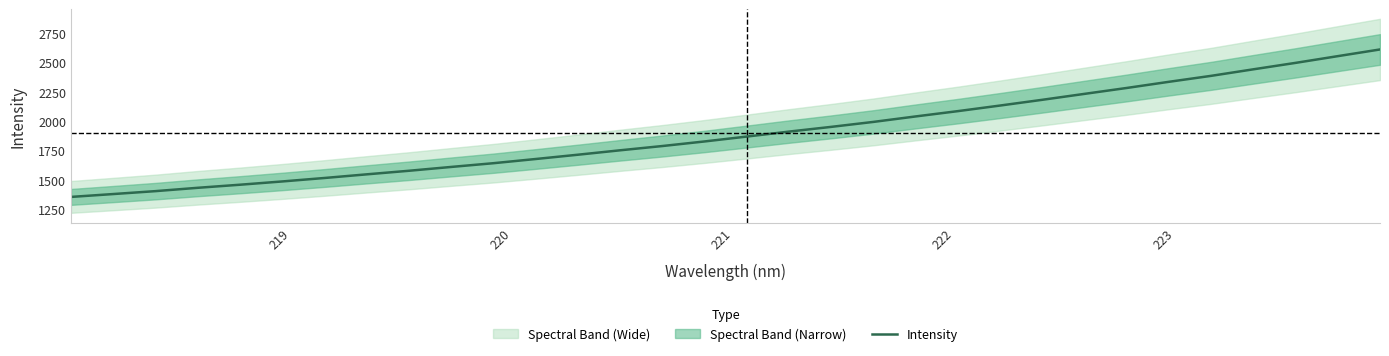

What is the smallest value displayed?

1354.5